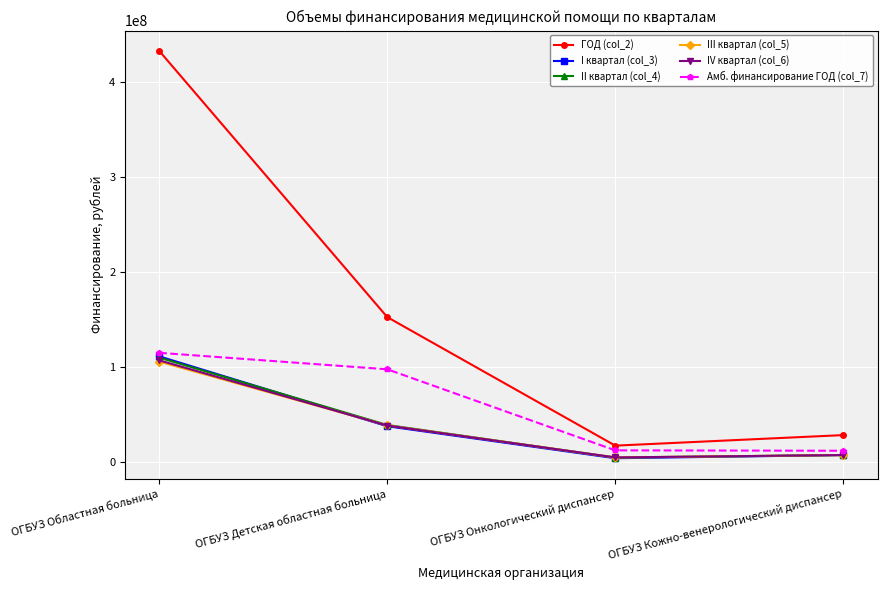

The value of II квартал (col_4) at ОГБУЗ Областная больница is 109535695. True or false?

True